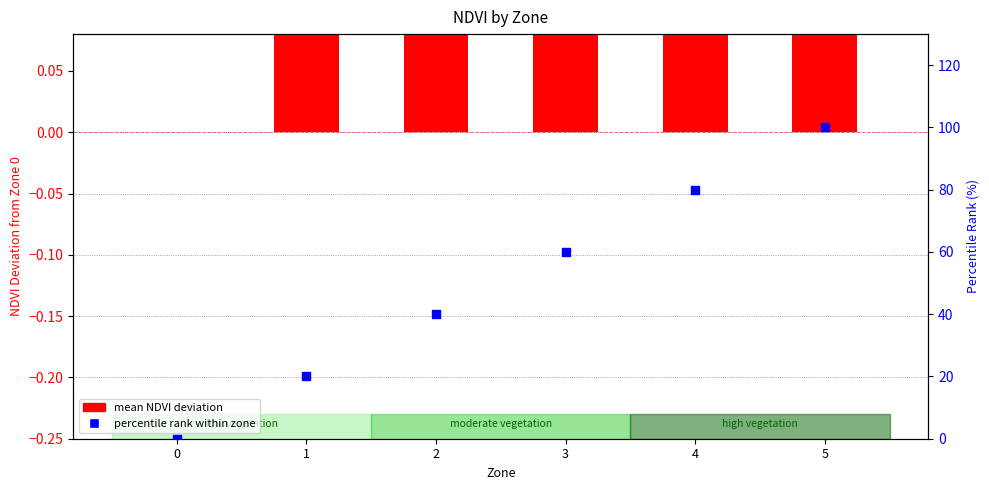

Which series contains the highest Y value?

percentile rank within zone